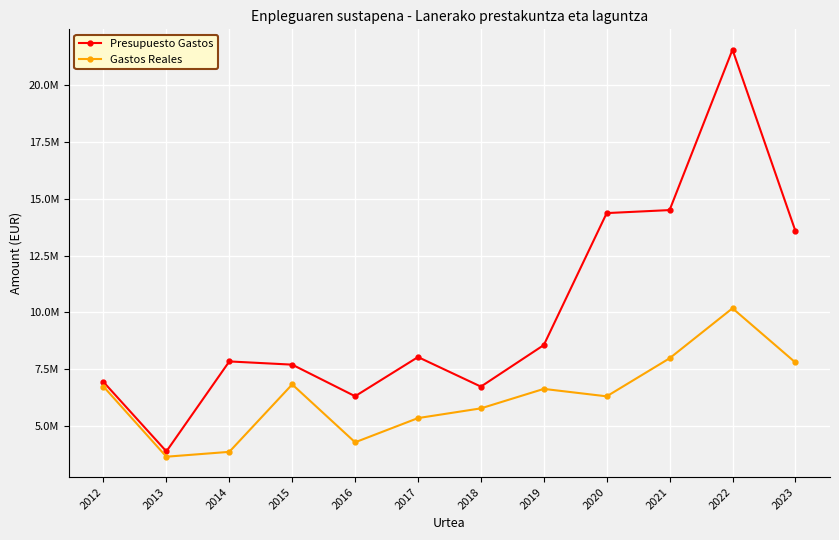

At which category is the sum across all series the highest?

2022